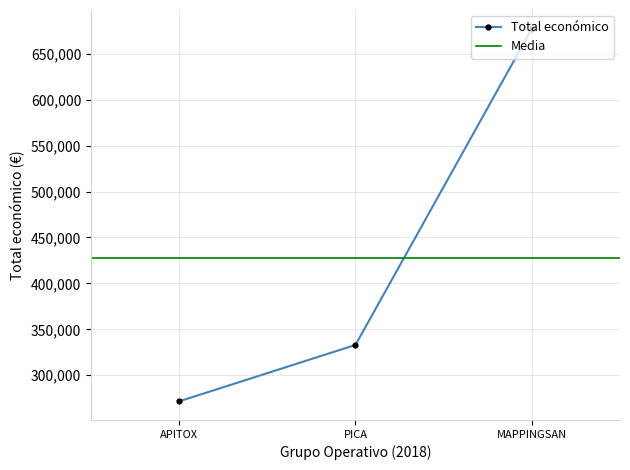

What is the value of the Total económico point at the 2nd from the left?

333001